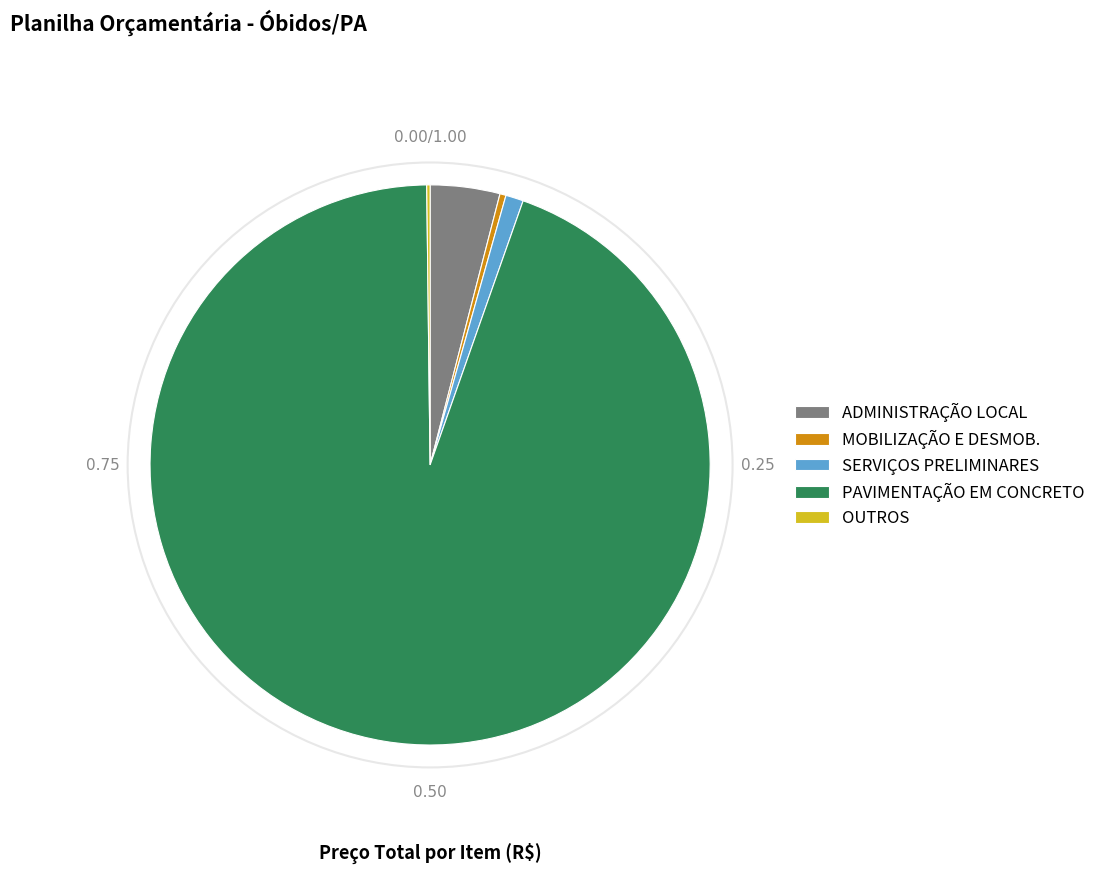

Does SERVIÇOS PRELIMINARES represent more than half of the total?

No